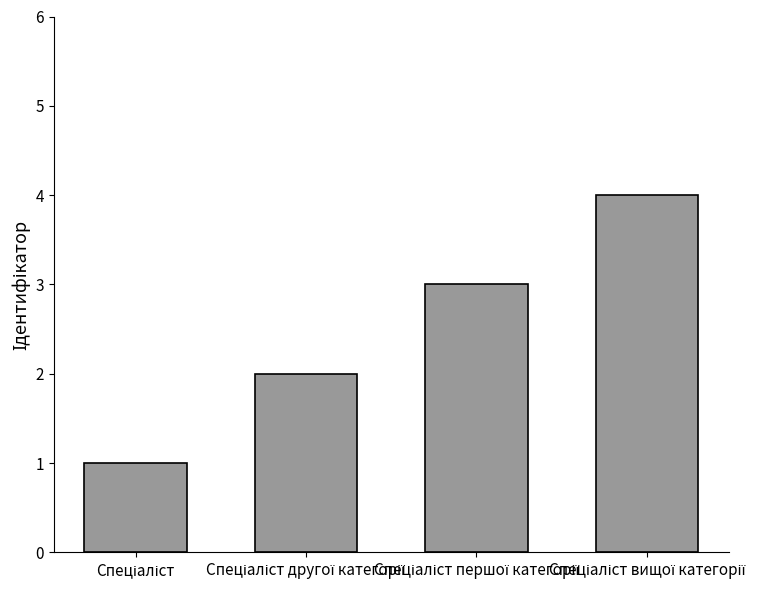

What is the sum of all values?

10